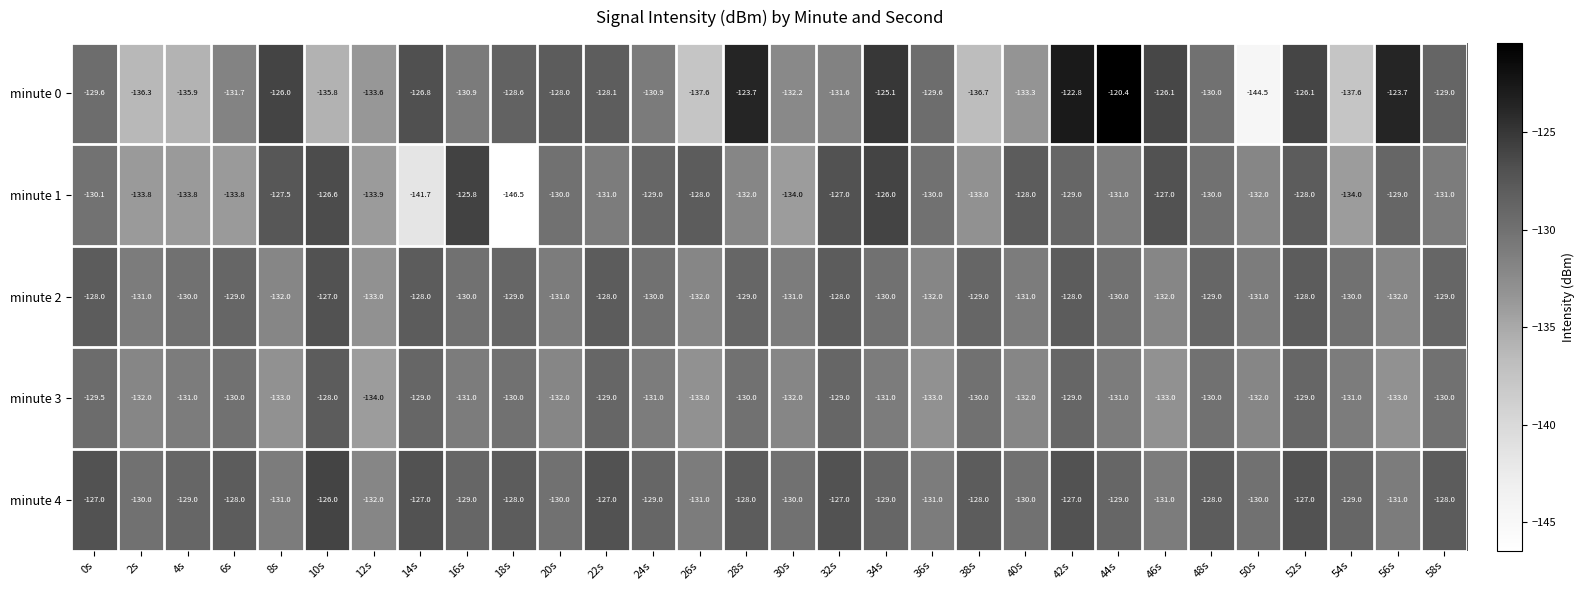

At which category is the sum across all series the highest?

42s